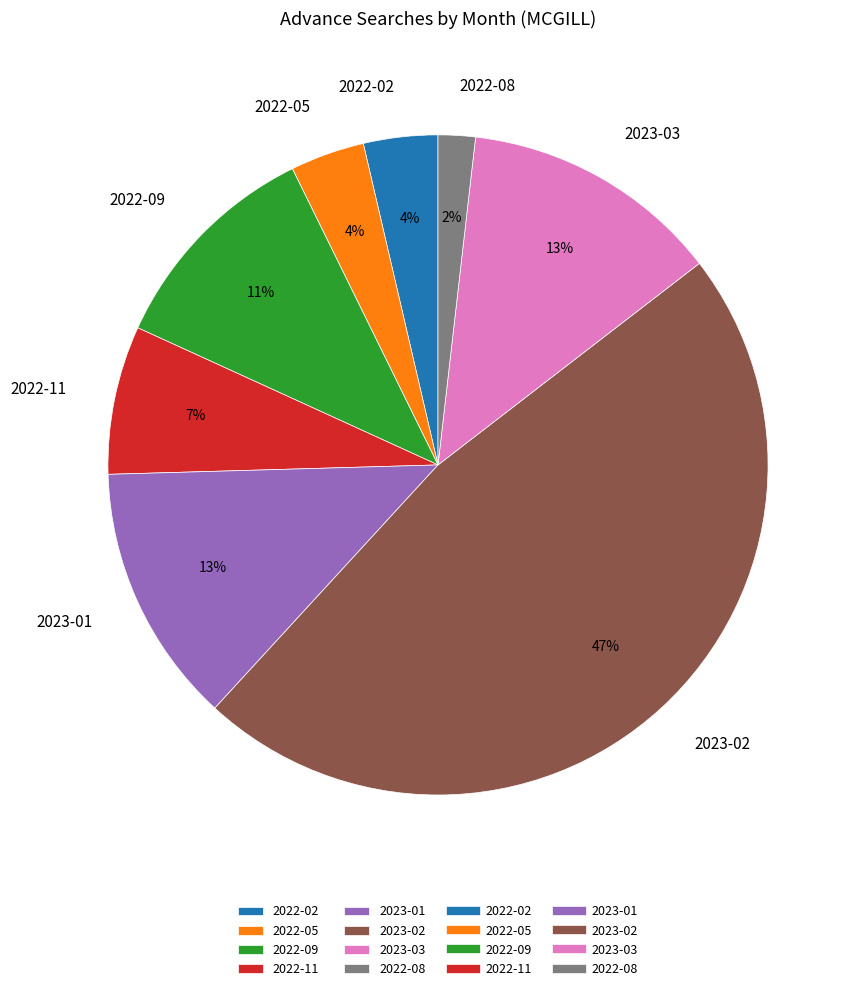

Is there any slice that represents more than half of the pie?

No